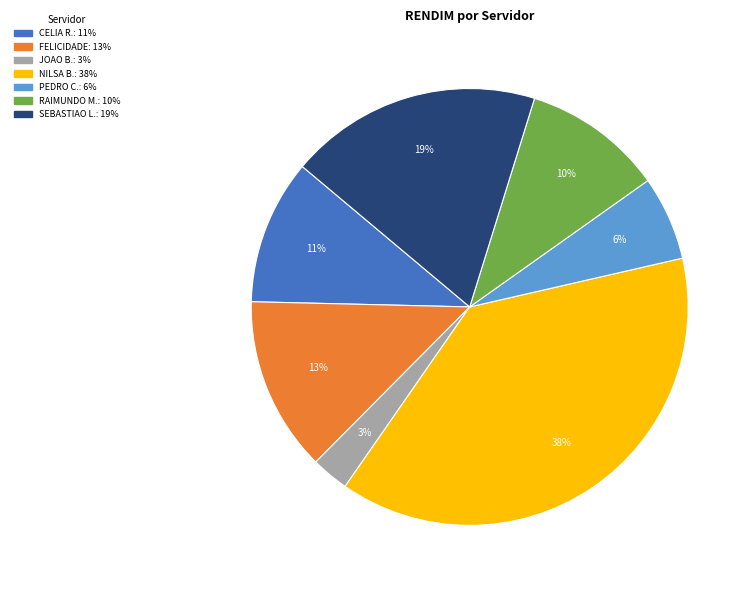

Does any single category account for the majority?

No